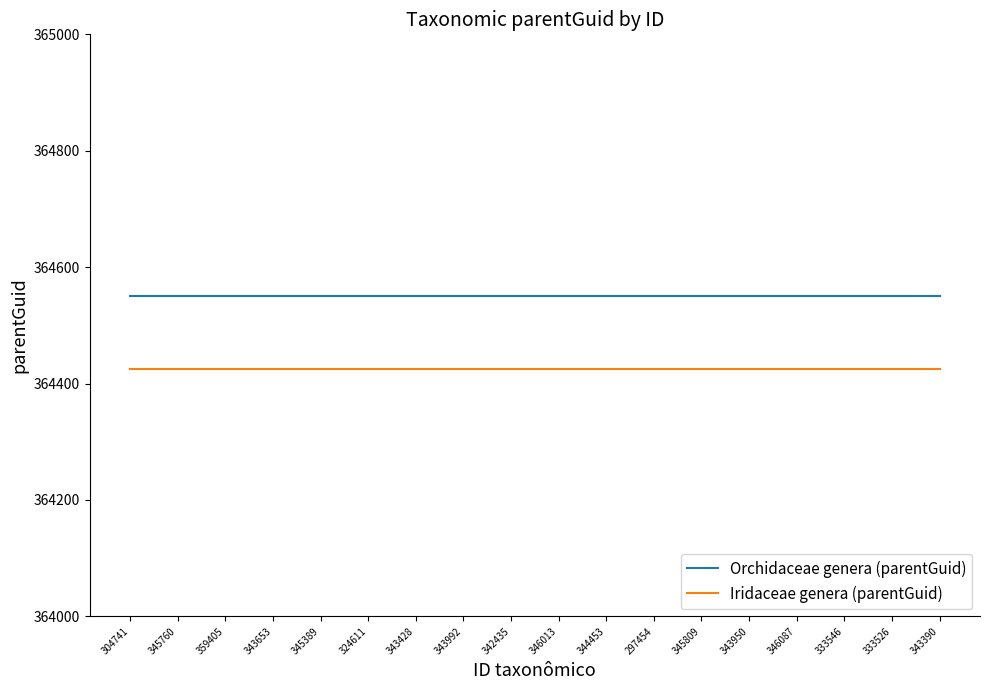

What is the spread (max minus min) of values at 333546?

126